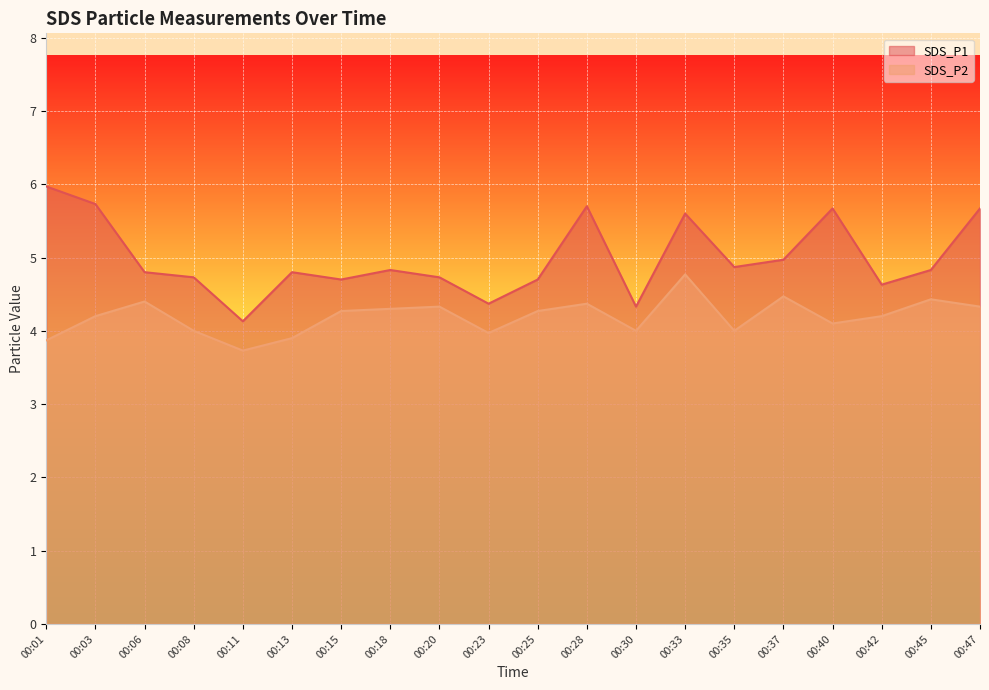

Where does the SDS_P2 series first go above 4?

00:03